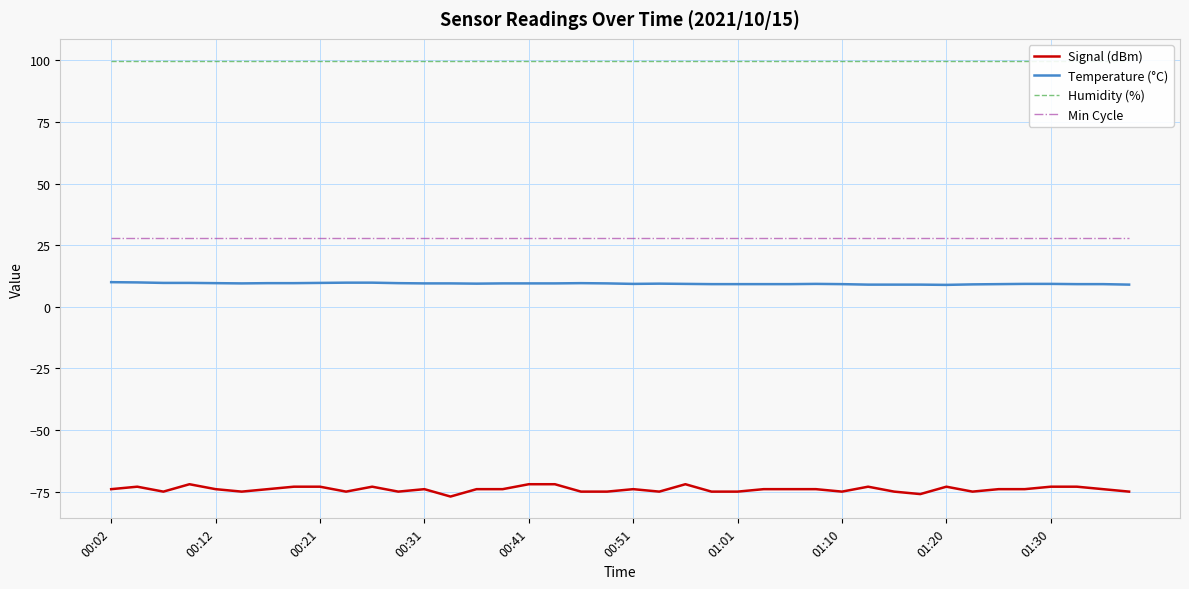

True or false: Temperature (°C) and Signal (dBm) intersect in this chart.

False